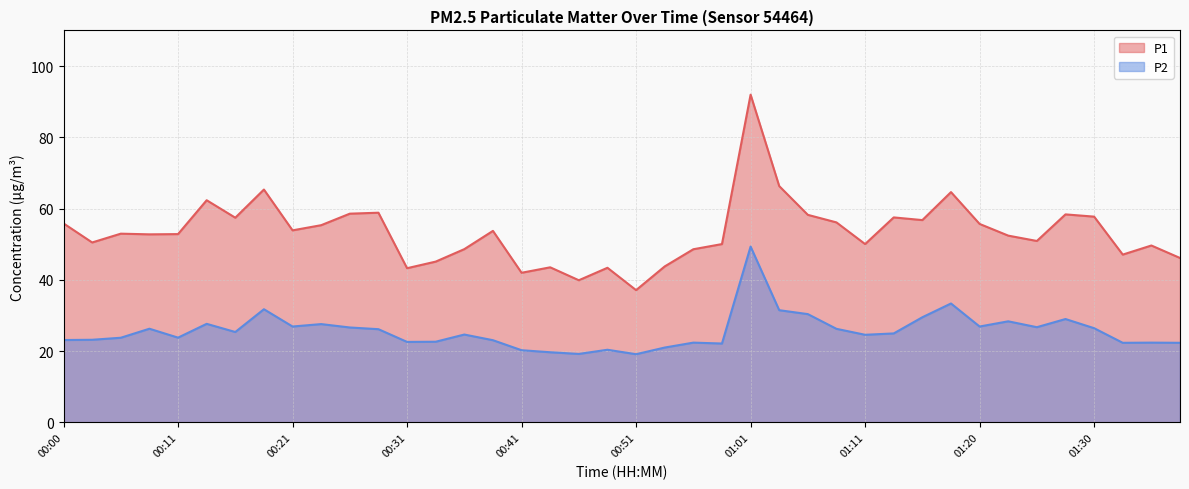

What is the greatest value displayed?

92.0